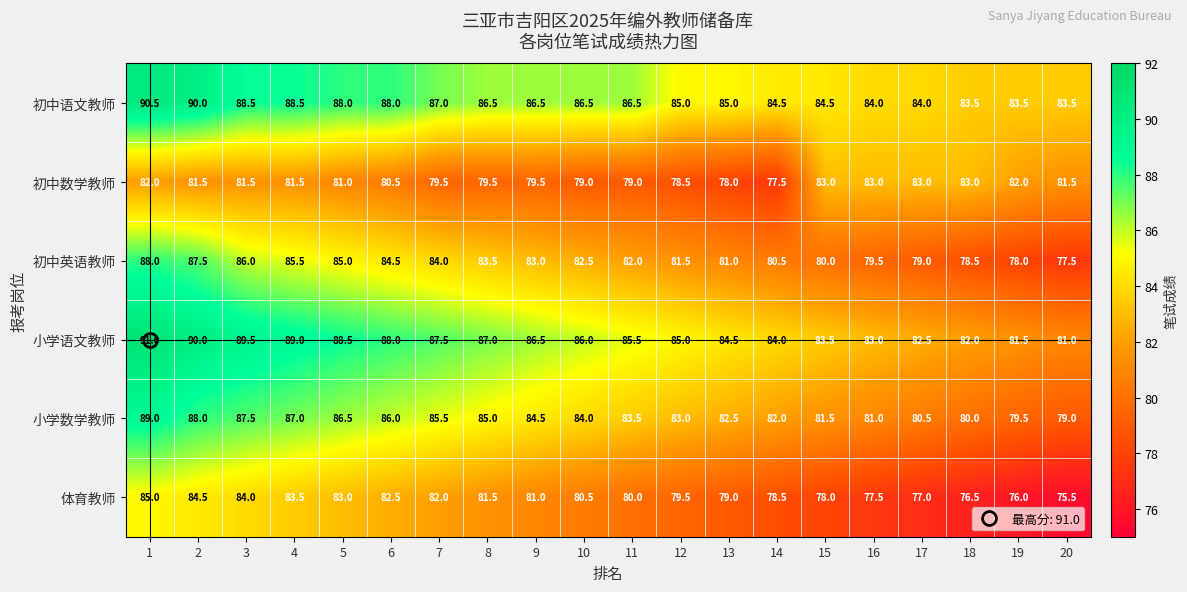

What is the total value across all series at 2?

521.5